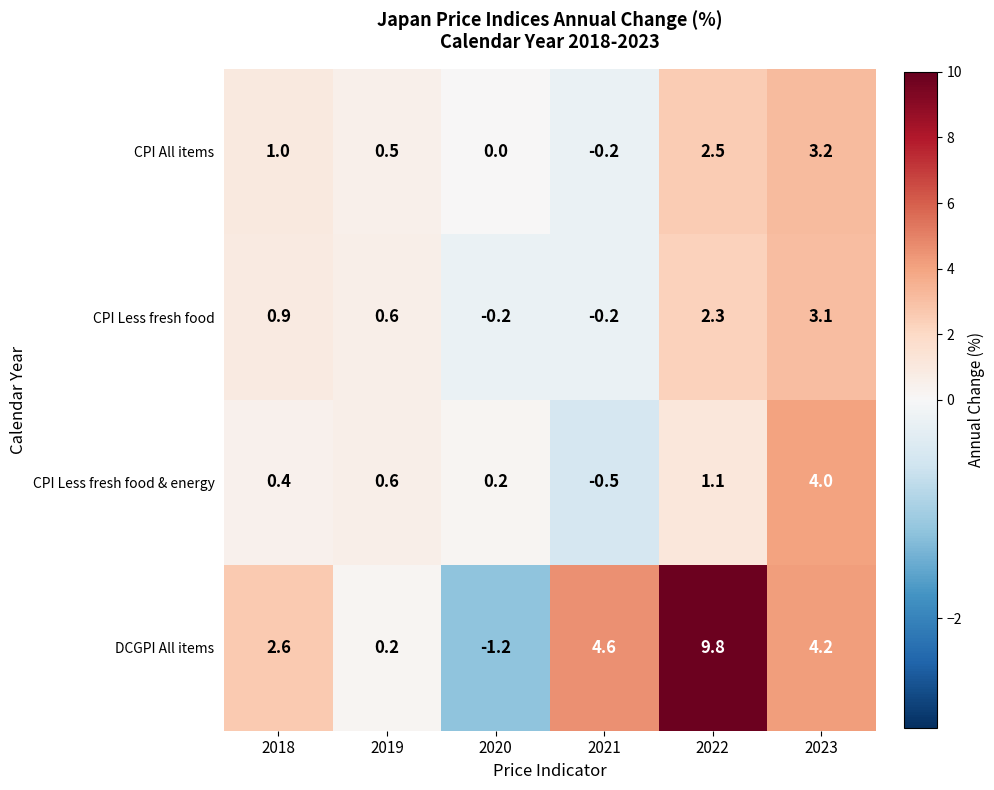

How many distinct data groups are displayed?

4